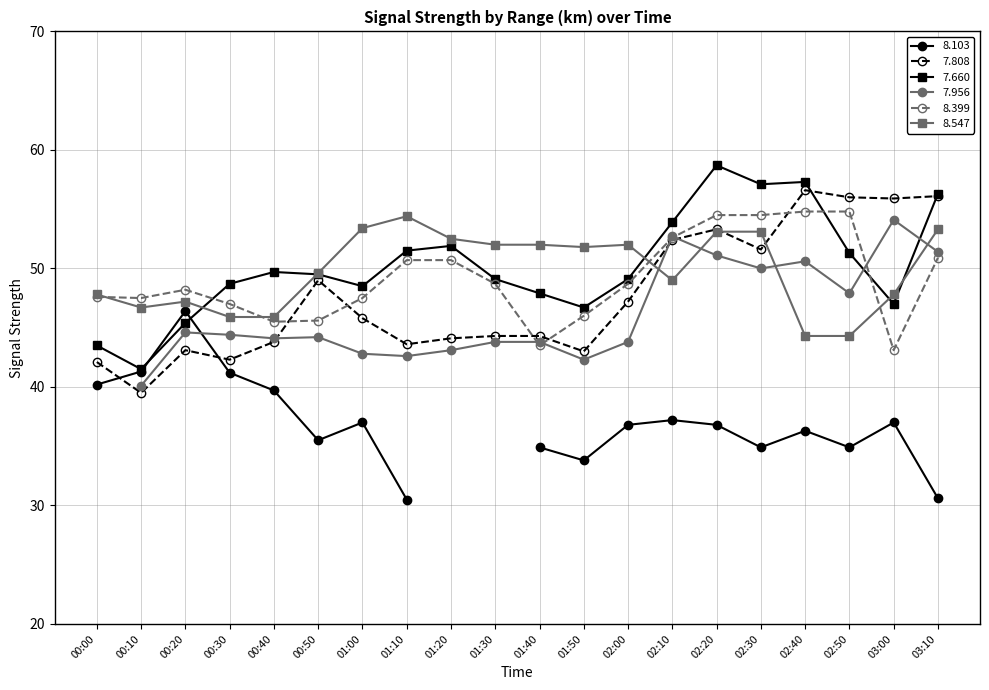

How many data points in 8.547 are above 51?

10